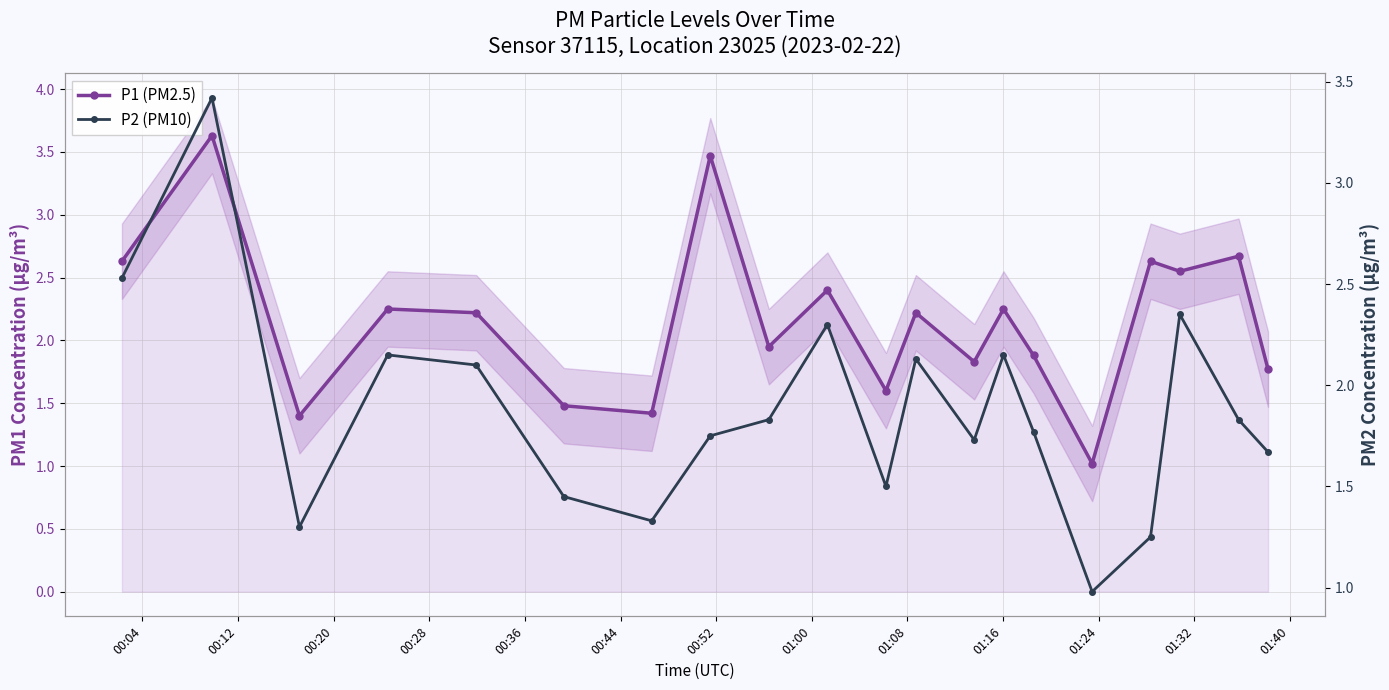

Is it true that P1 (PM2.5) equals 0.5 at 00:20?

False